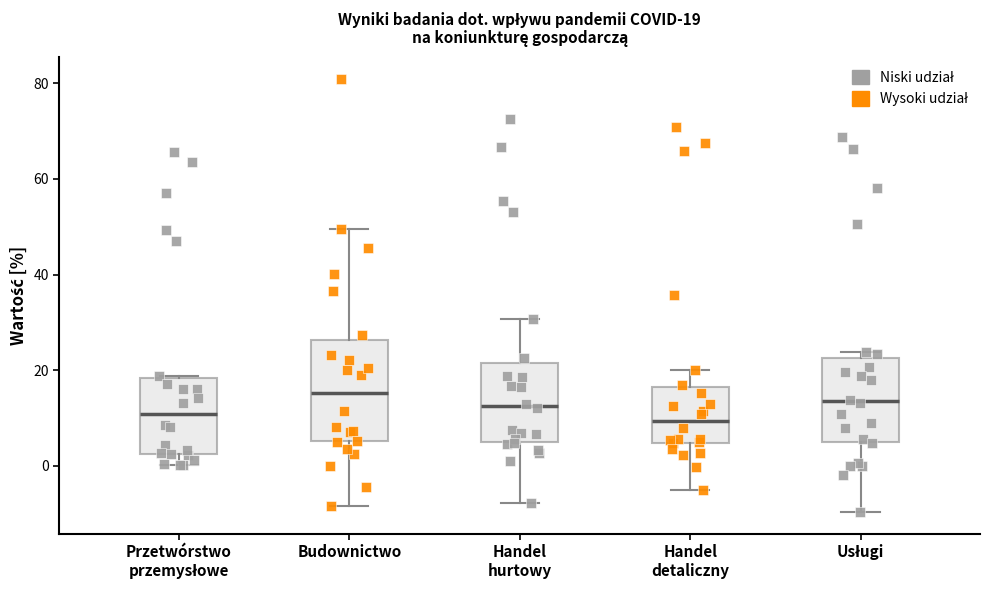

Comparing the boxes themselves (not the whiskers), which one is the tallest?

Budownictwo